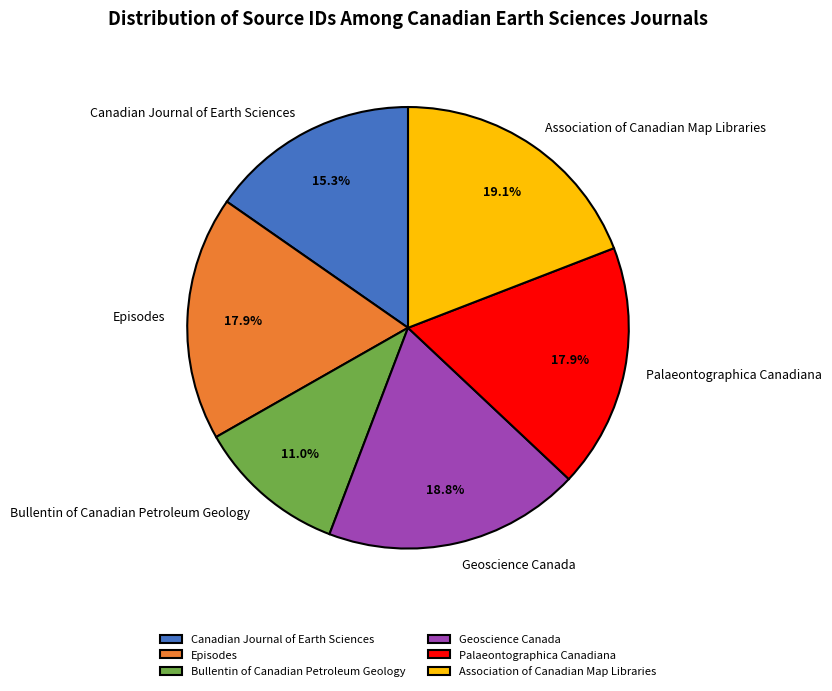

Between Episodes and Association of Canadian Map Libraries, which is larger?

Association of Canadian Map Libraries